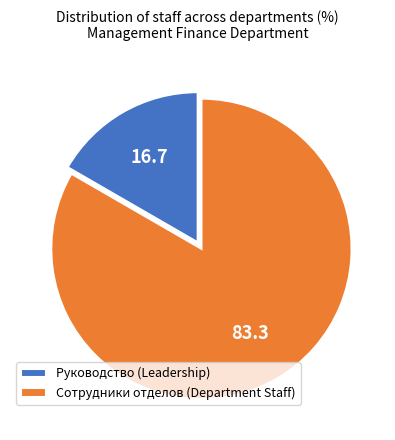

Rank the categories by value from highest to lowest.

Сотрудники отделов (Department Staff), Руководство (Leadership)